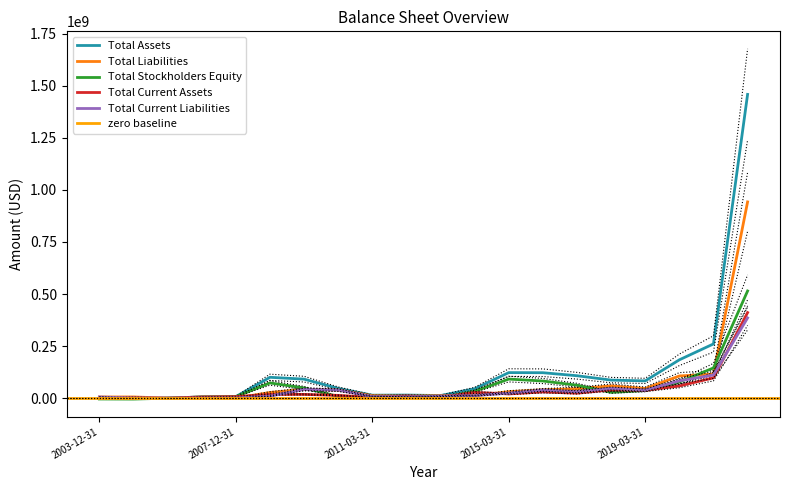

Is it true that Total Stockholders Equity equals 737000.0 at 2013-03-31?

True